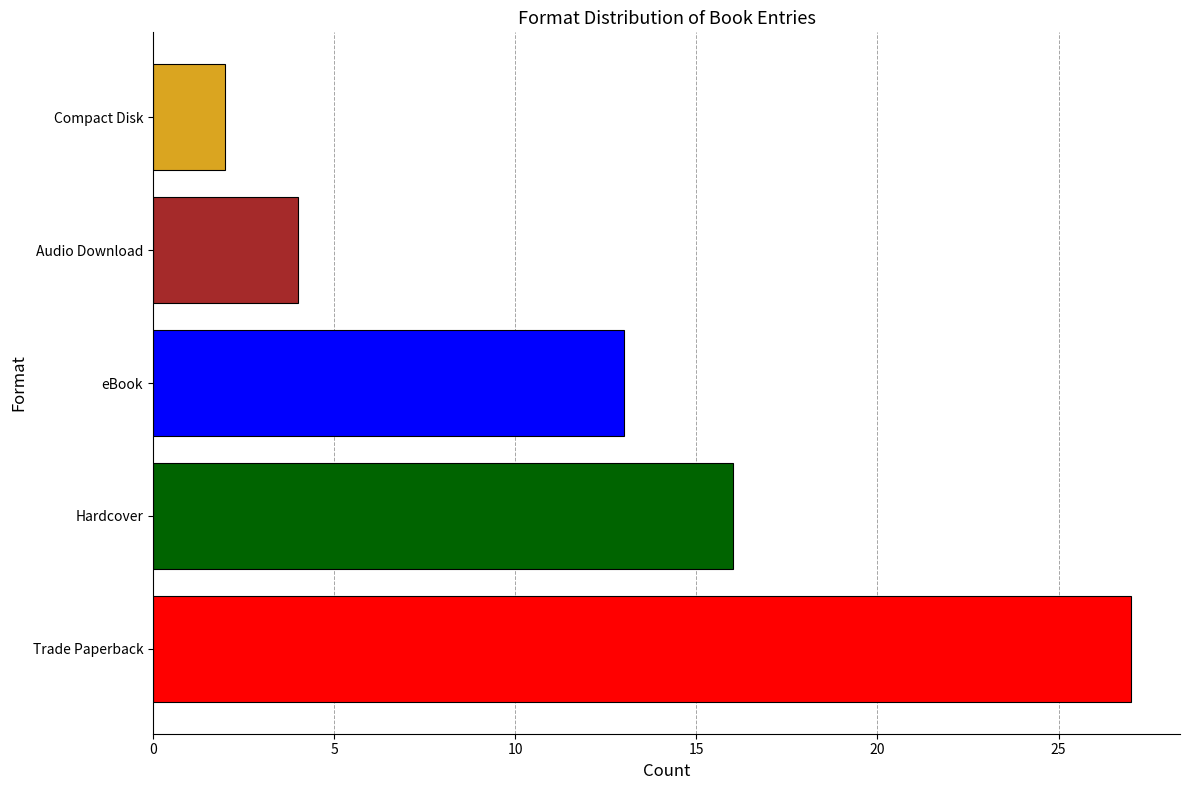

What is the difference between the maximum and minimum values?

25